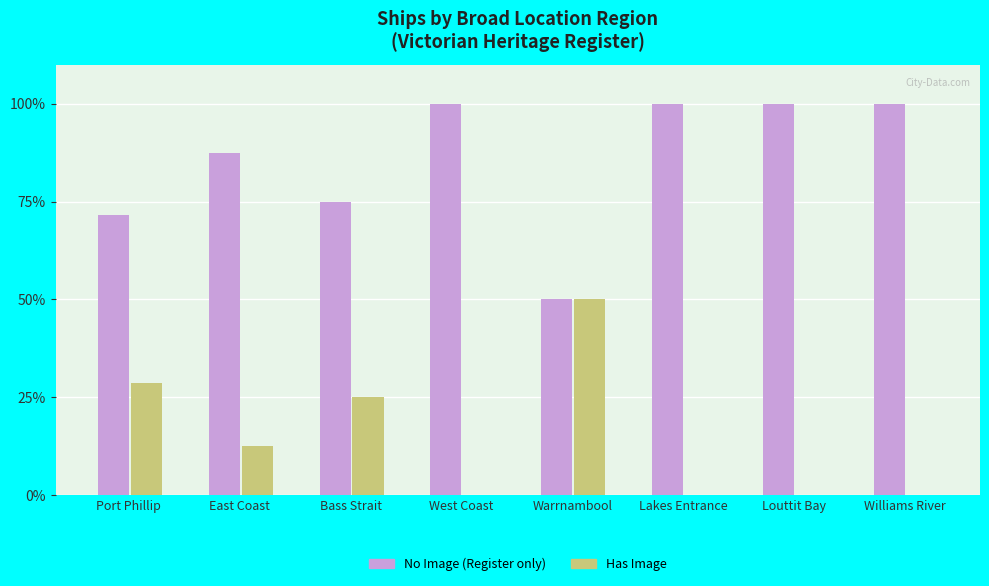

What is the highest value of the Has Image series?

50.0